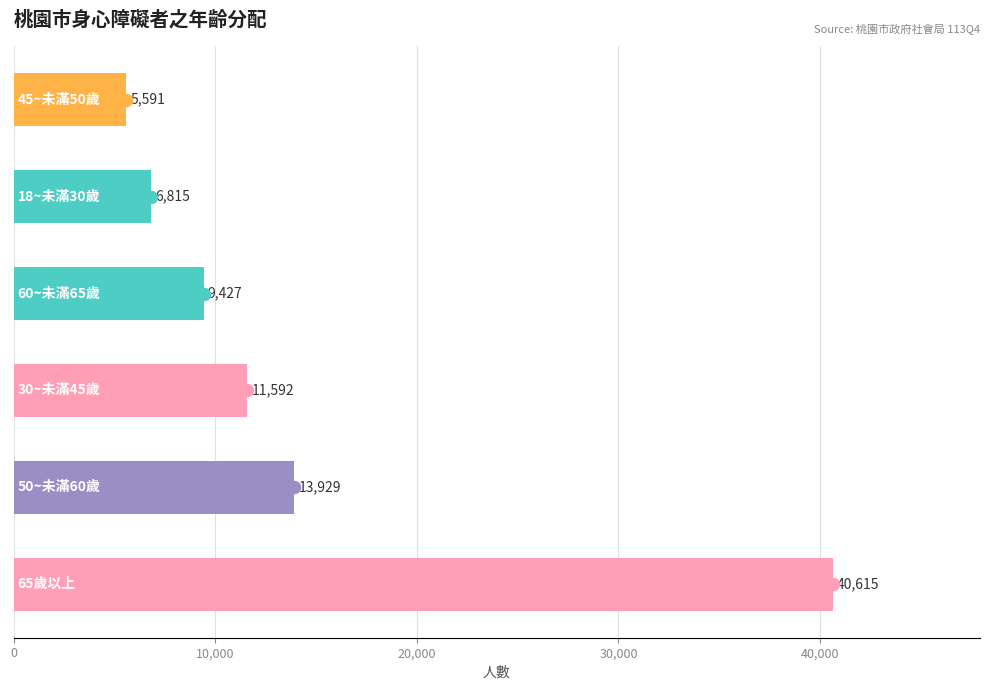

What is the change in value from 45~未滿50歲 to 50~未滿60歲?

+8338